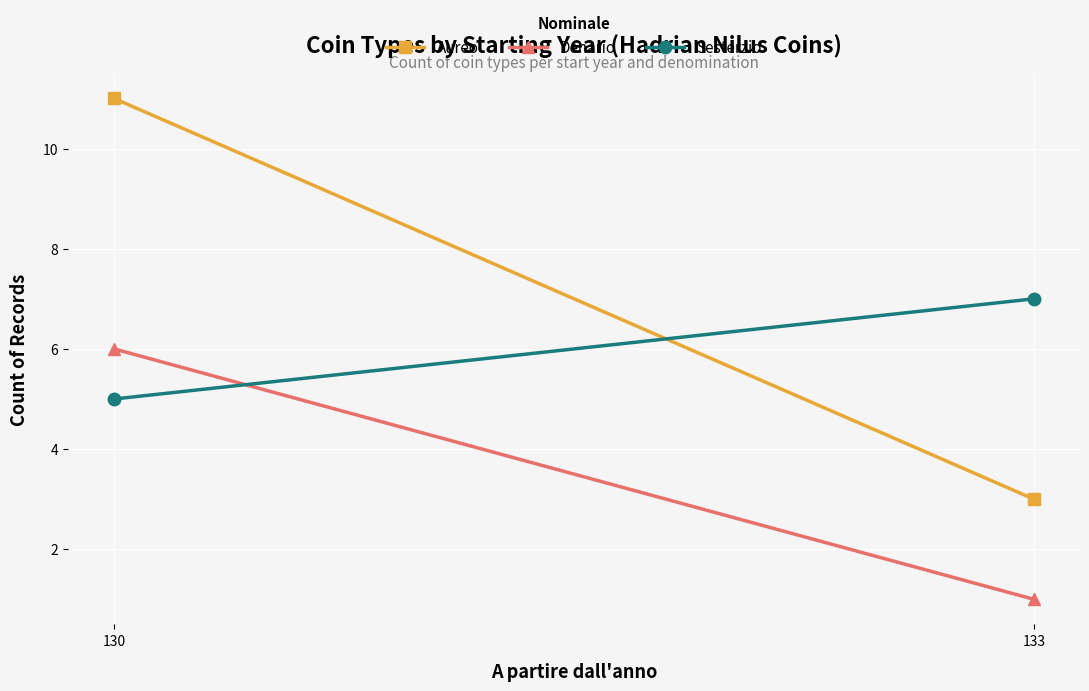

What is the lowest value of the Denario series?

1